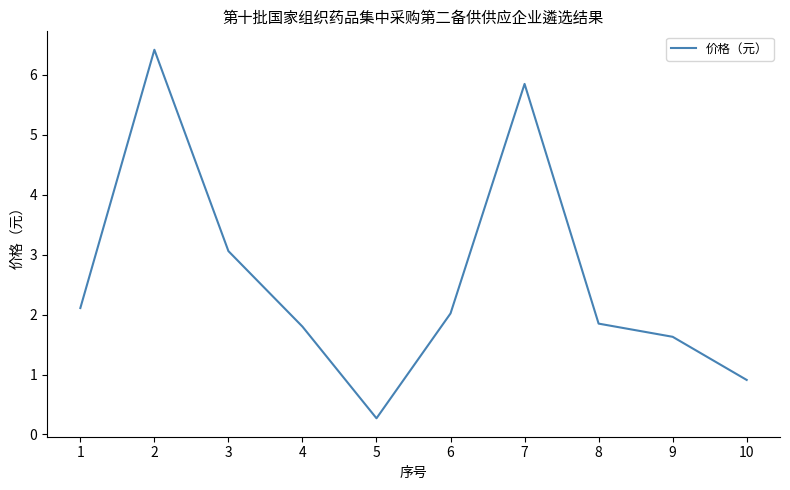

Where does the data first go above 2?

1